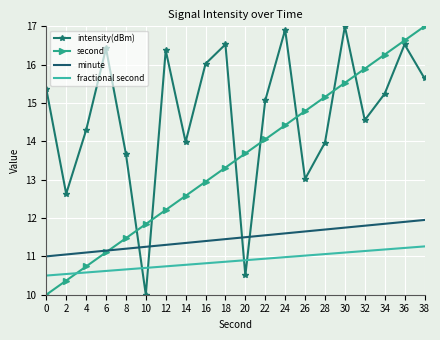

What is the sum of the second values at 8 and 14?

24.1